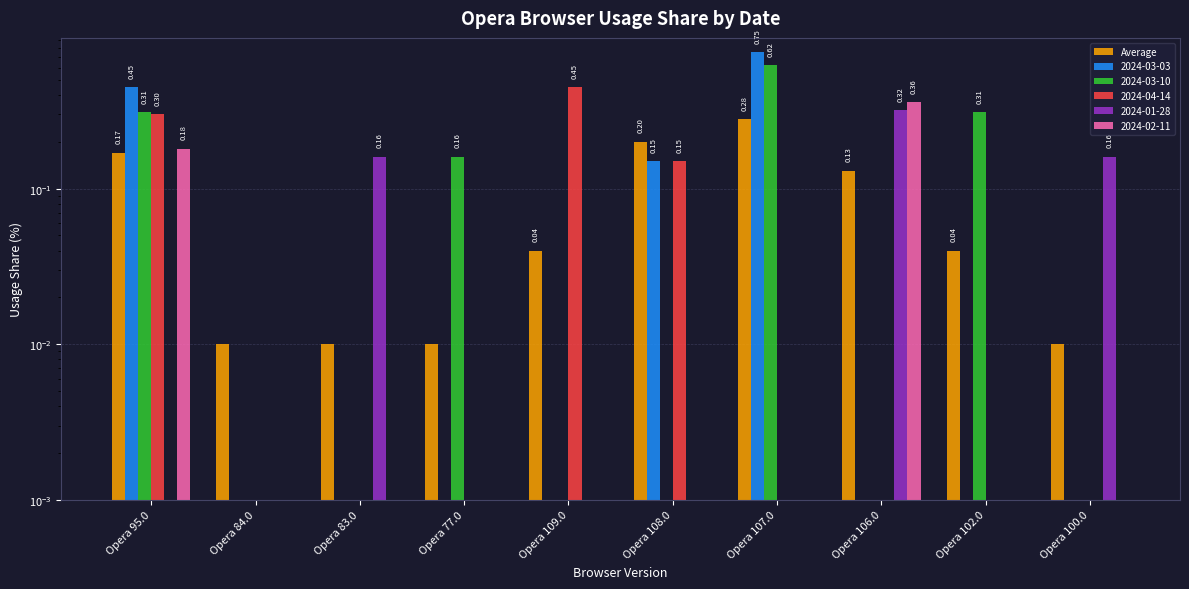

Reading right to left, extract all data points from this chart.

Opera 100.0=0.0	Opera 102.0=0.0	Opera 106.0=0.1	Opera 107.0=0.3	Opera 108.0=0.2	Opera 109.0=0.0	Opera 77.0=0.0	Opera 83.0=0.0	Opera 84.0=0.0	Opera 95.0=0.2